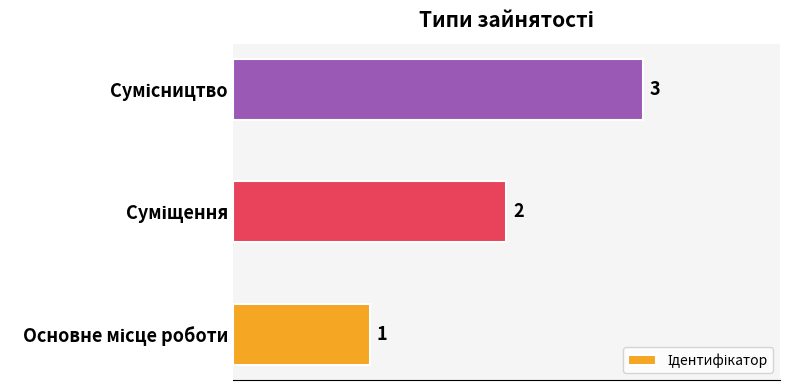

Count the values in the range 1 to 3.

3